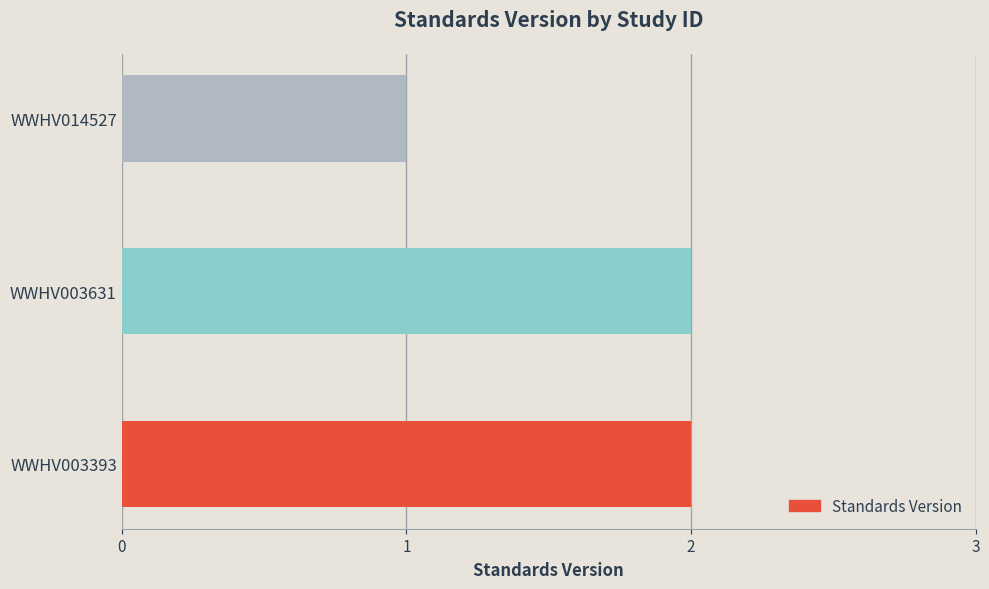

Are the bars horizontal?

Yes